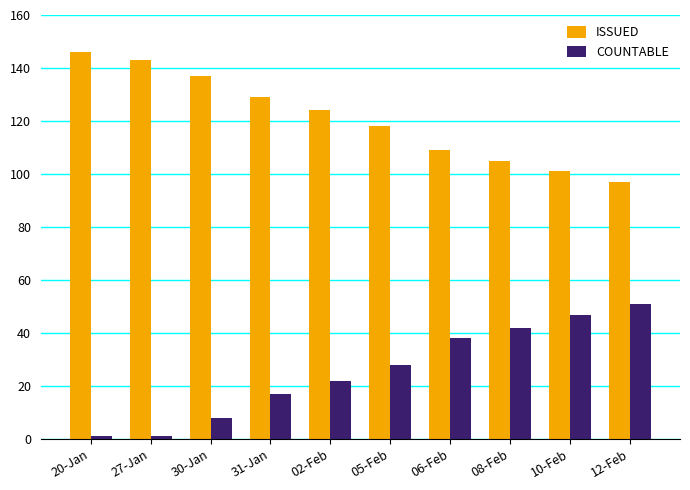

What are all the series names shown in the legend?

ISSUED, COUNTABLE